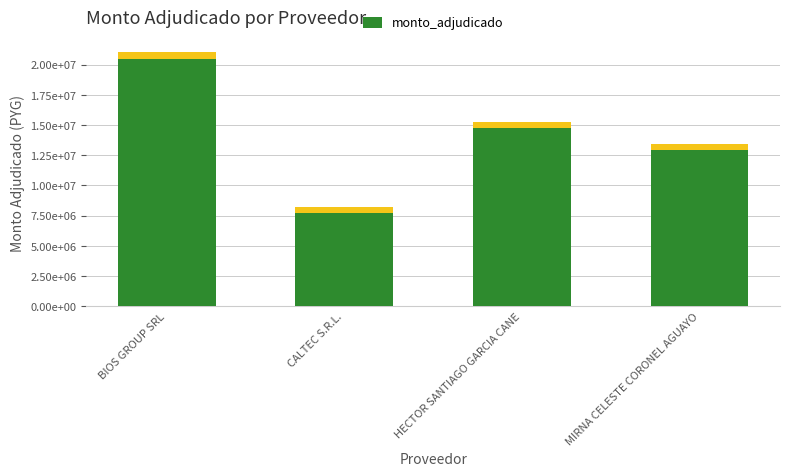

What is the minimum value shown in the chart?

7700000